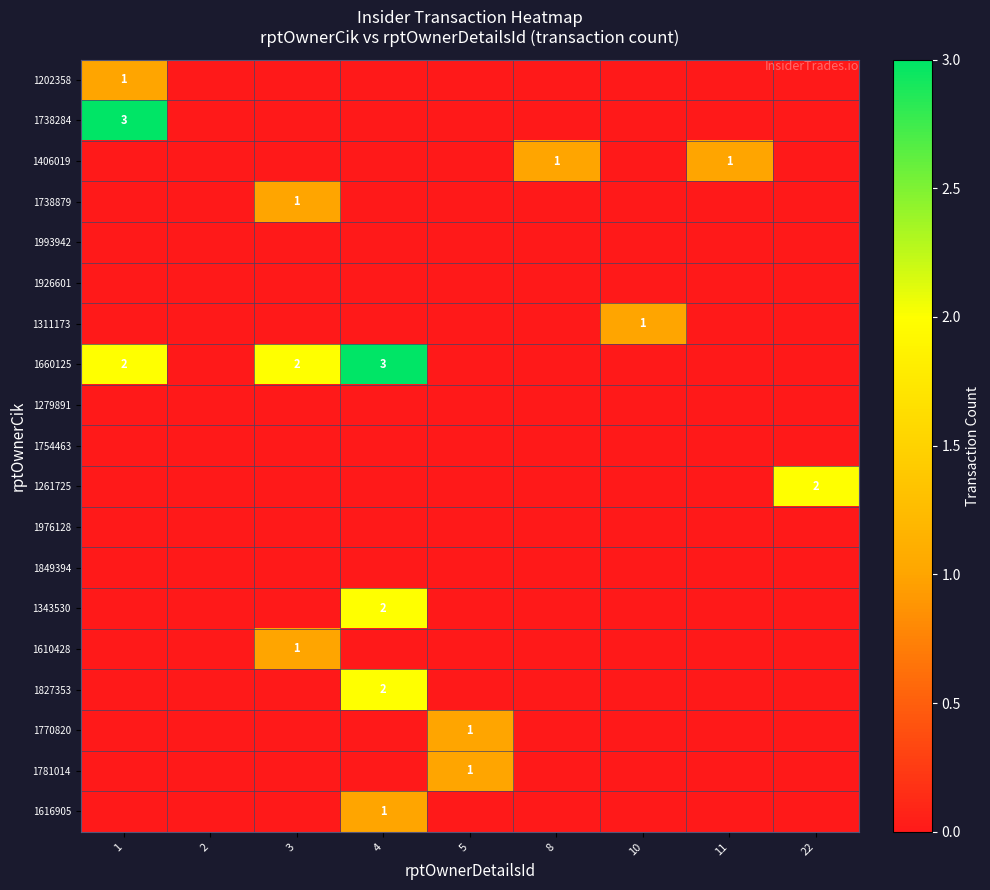

Is the value of 1738284 at 5 greater than the value of 1738879 at 5?

No